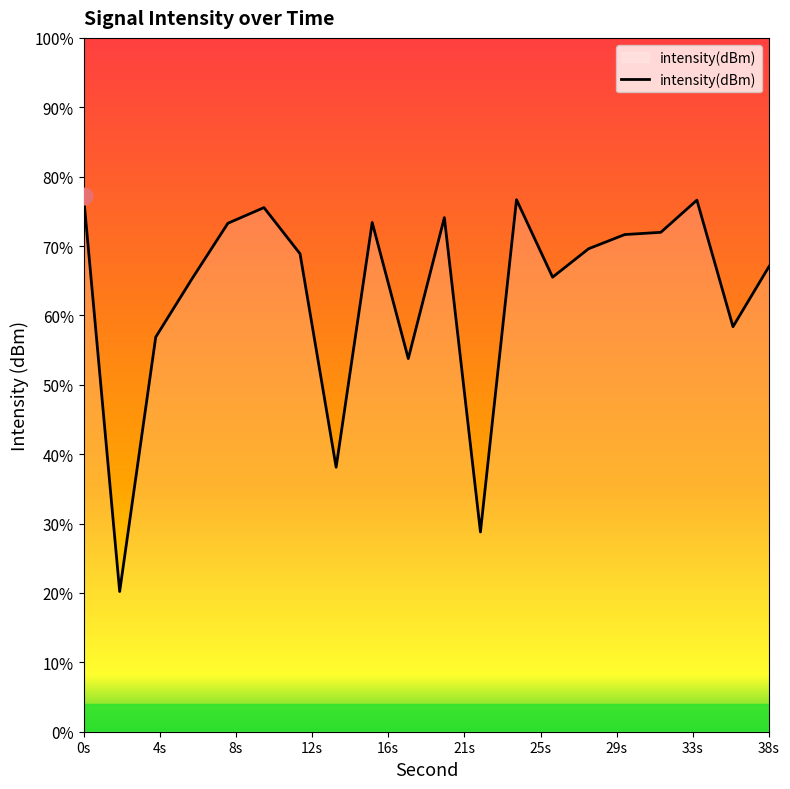

Does the chart have visible grid lines?

No